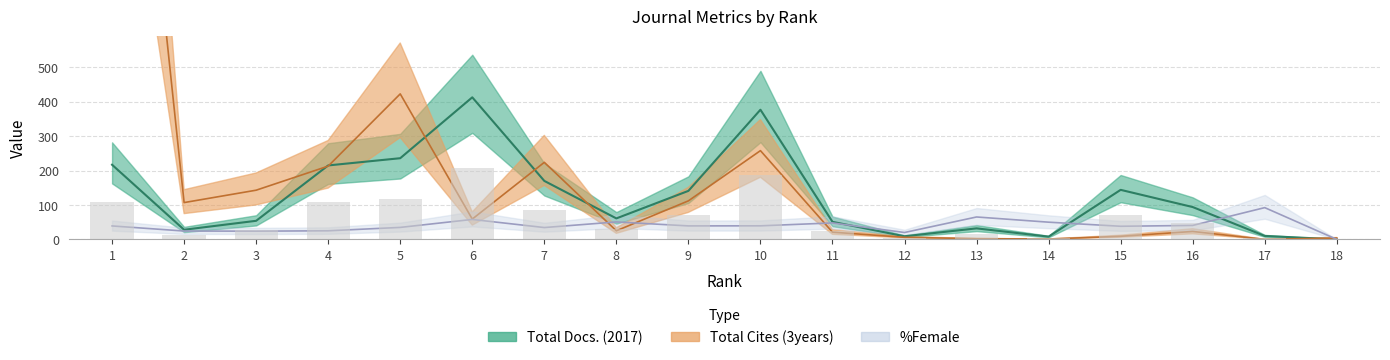

Reading left to right, transcribe all the data shown in this chart.

217	28	54	215	236	413	170	61	141	377	51	9	32	8	144	94	10	0